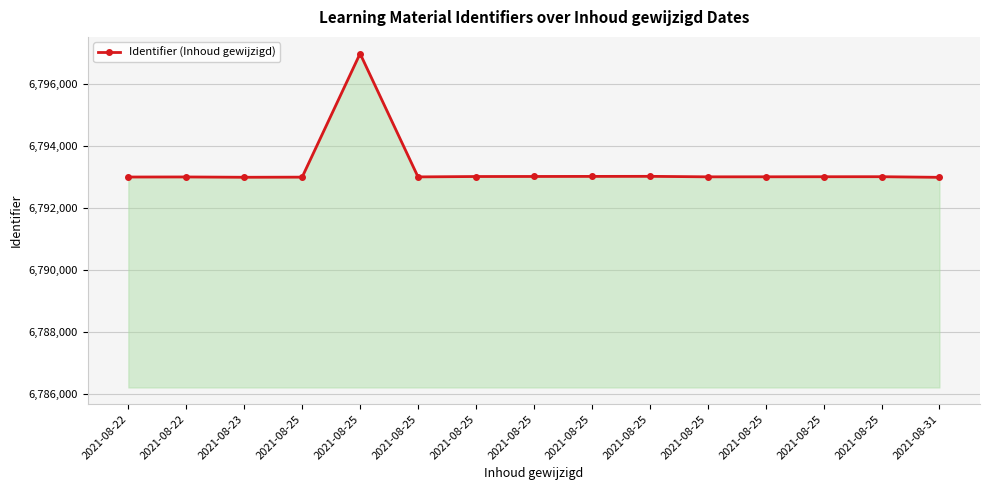

How many lines are shown in the chart?

1